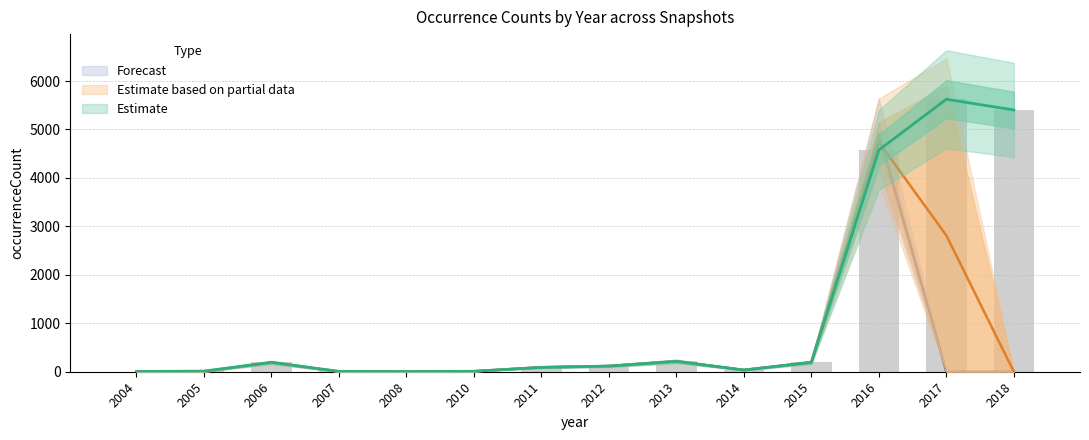

At which category is the sum across all series the highest?

2016